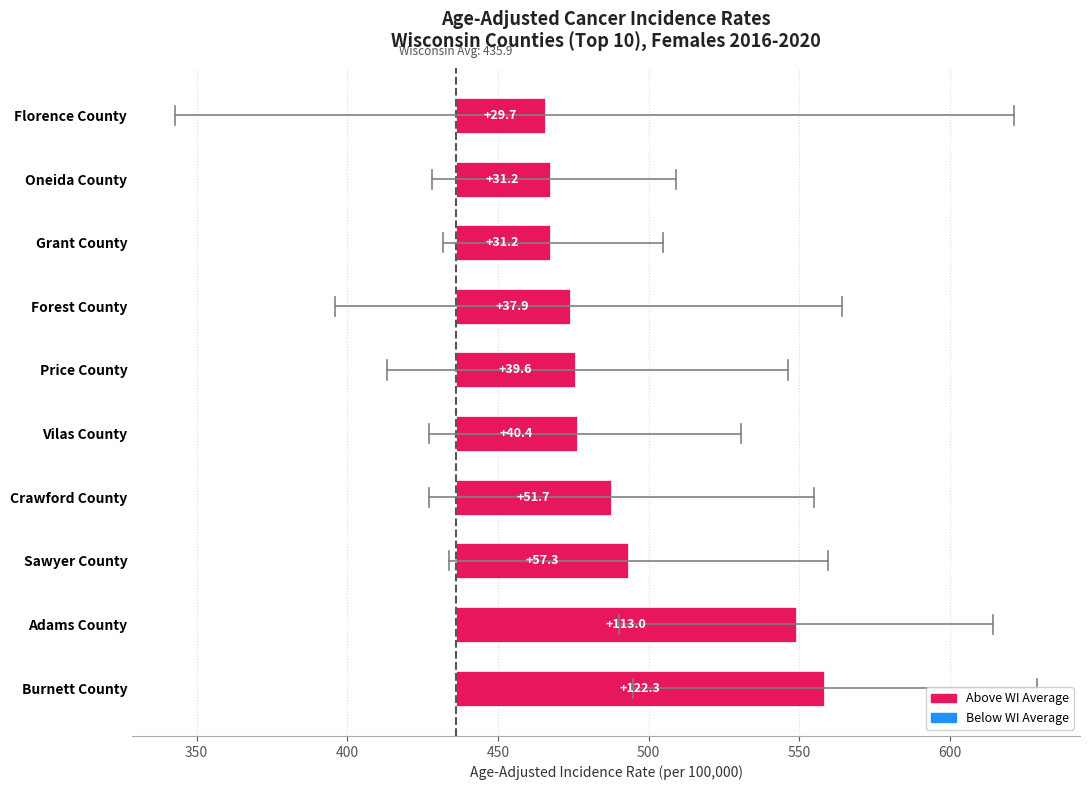

The chart shows a value of 31.2 at Oneida County. True or false?

True